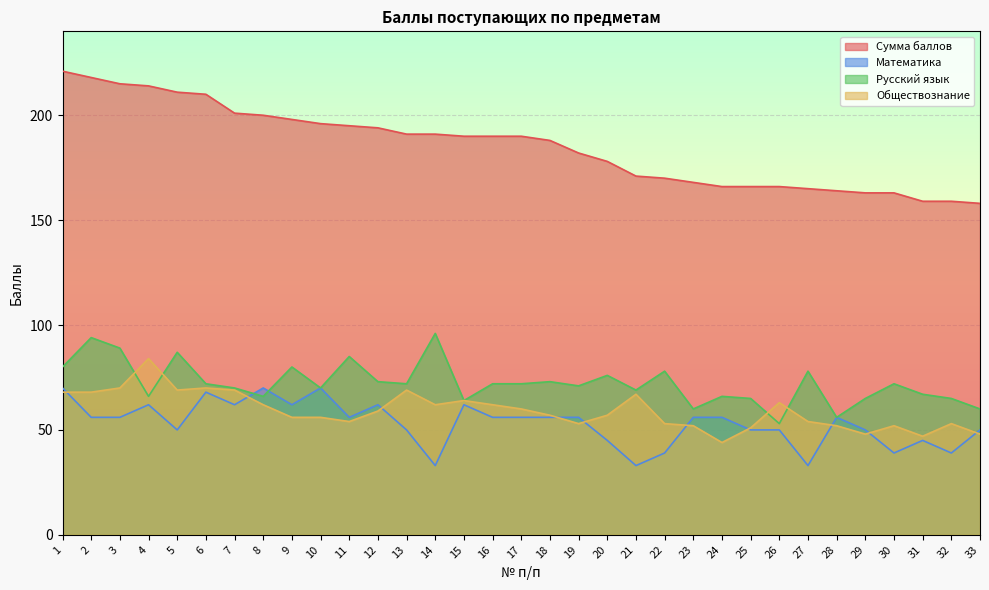

Does the chart display data point markers on the line(s)?

No